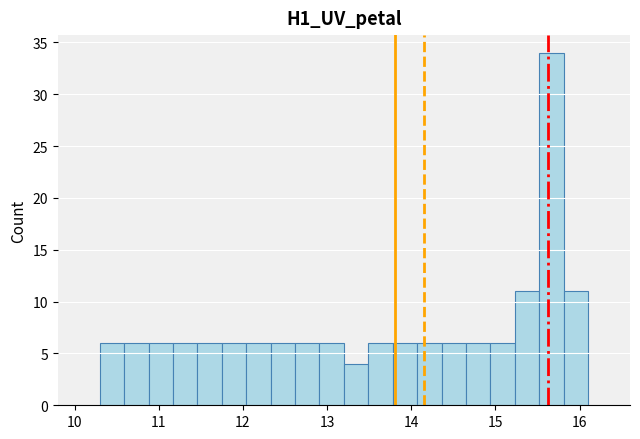

Around what value on the x-axis is the tallest bar? Give the approximate position of its centre, as read against the axis.

15.7